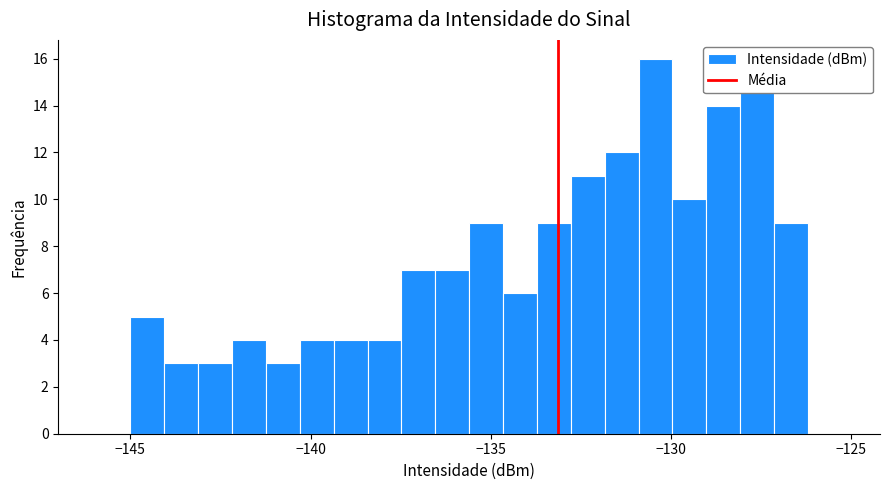

Read against the x-axis, roughly where is the centre of the tallest bar?

-130.5